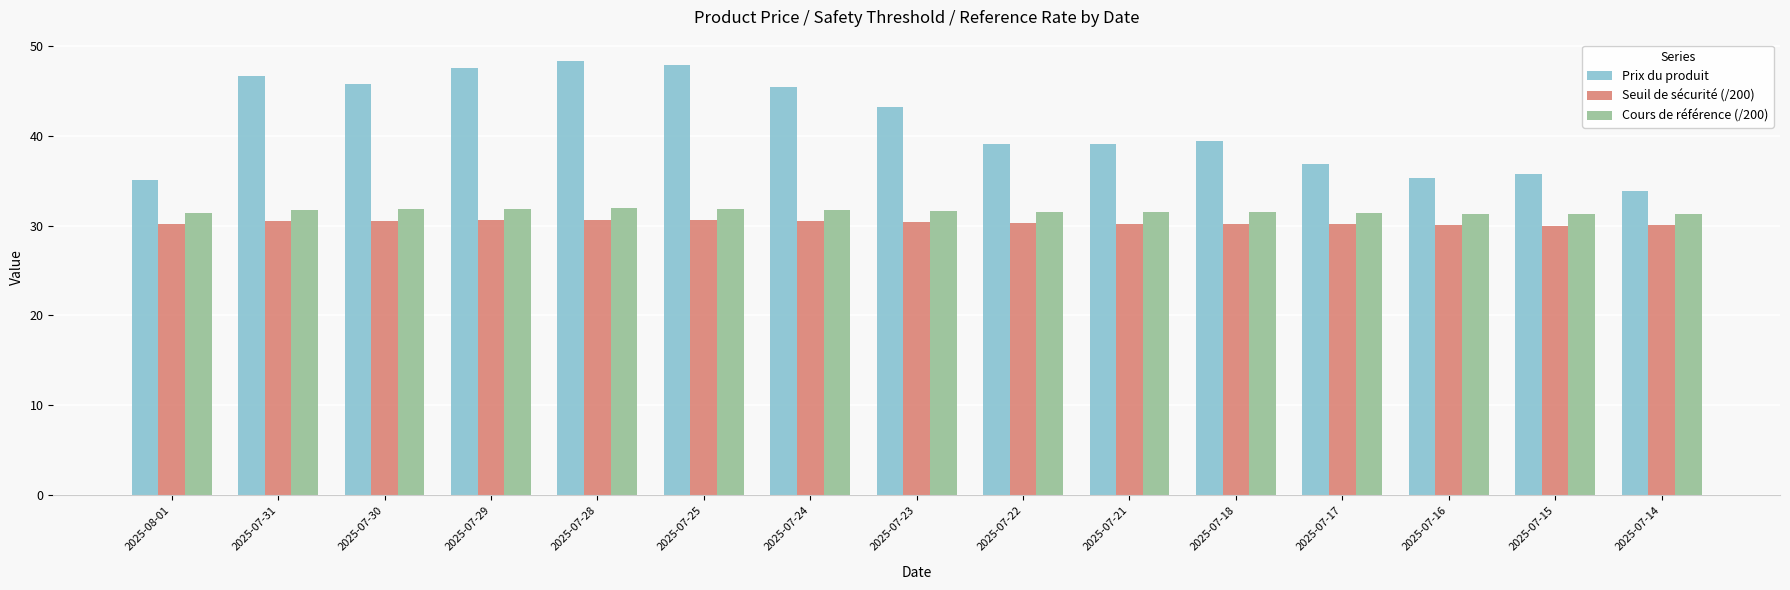

What is the minimum value shown in the chart?

30.0